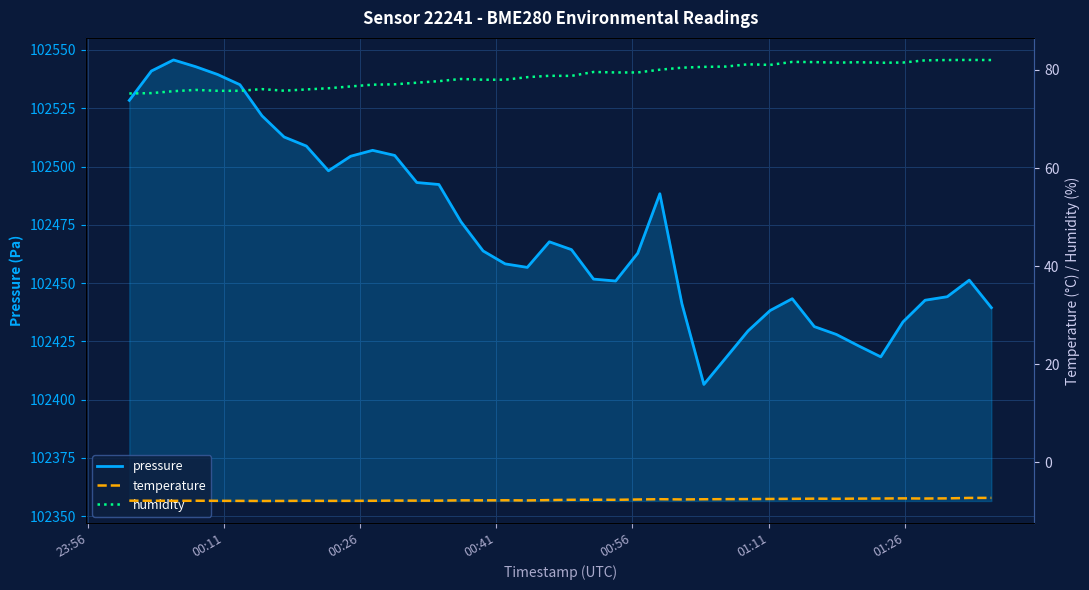

What is the lowest value of the pressure series?

102406.5